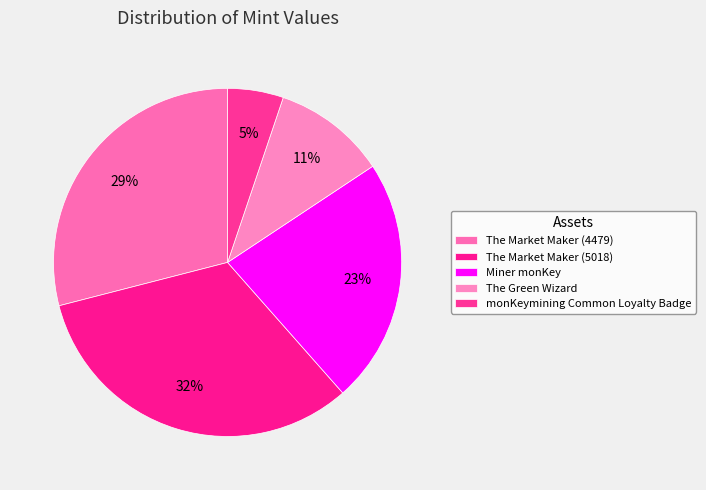

What percentage is the The Market Maker (5018) slice, to the nearest percent?

32%